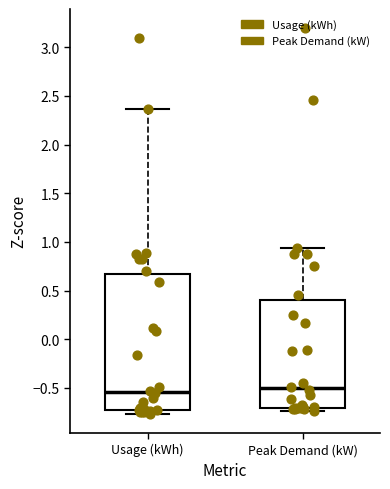

Reading left to right, read every box against the y-axis: the position of its median line, the range the box covers, and the ends of its whiskers. The values are not printed on the chart, so give them approximately, as read against the axis.

Usage (kWh): median -0.55, box -0.75 to 0.65, whiskers -0.75 (just below the box's lower edge) to 2.35
Peak Demand (kW): median -0.50, box -0.70 to 0.40, whiskers -0.75 to 0.95